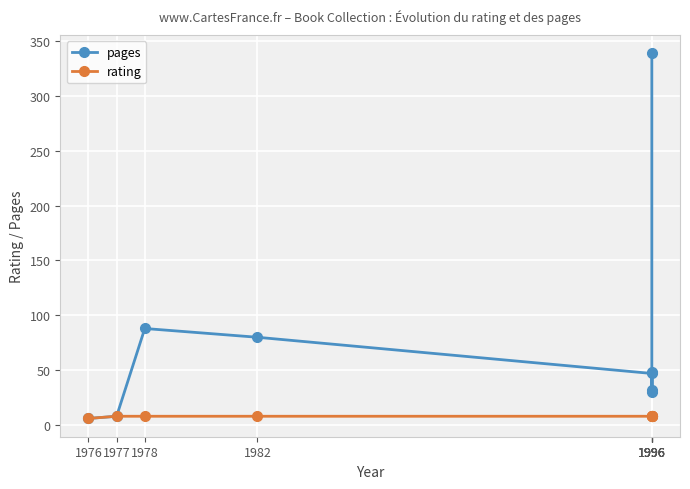

List the series in order of their peak value, highest first.

pages, rating